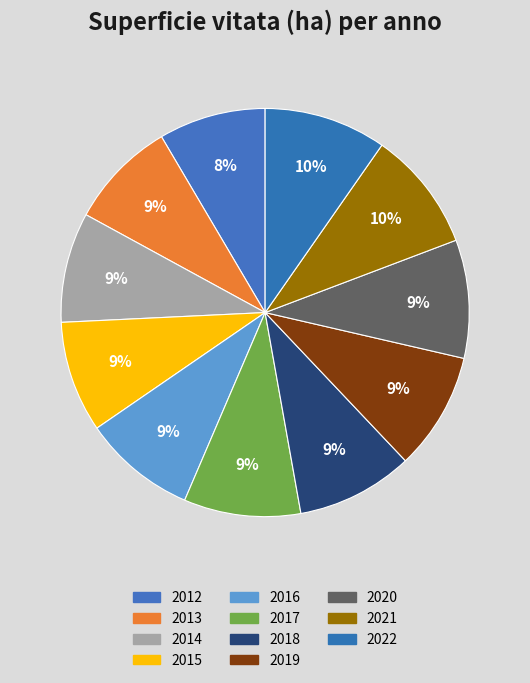

What is the change in value from 2013 to 2015?

+215.3